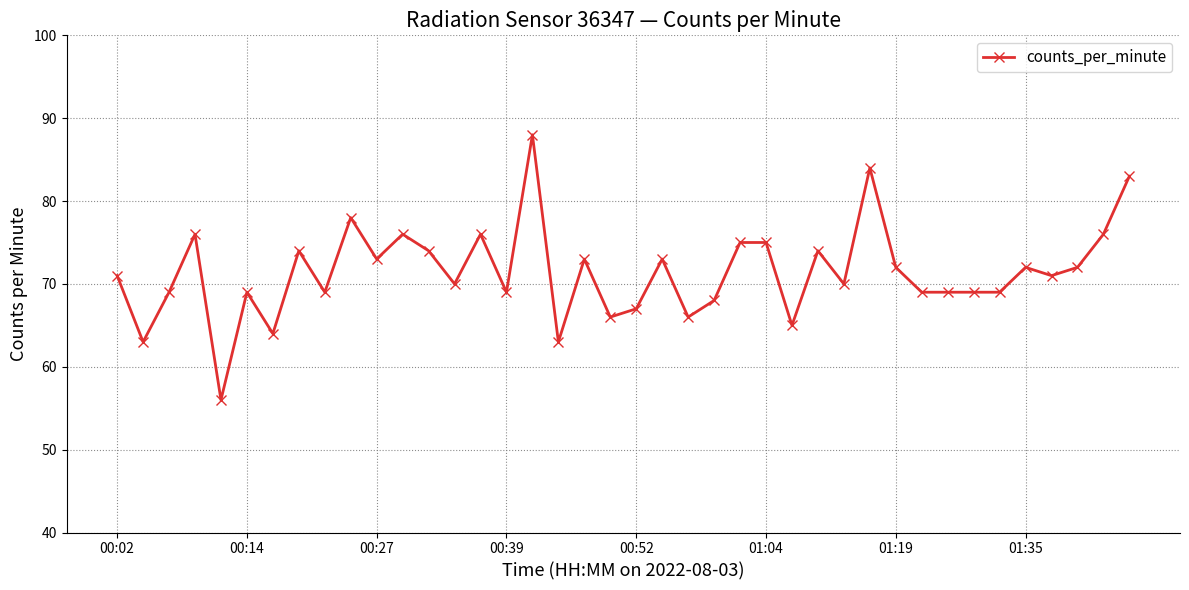

What is the value of the 24th point from the left?

68